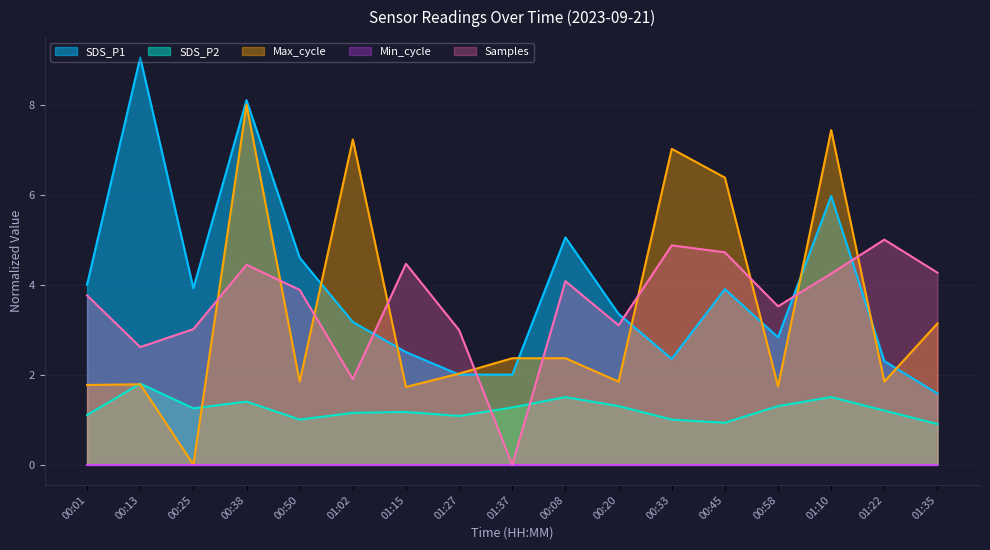

What is the value of the SDS_P1 point at the 5th from the left?

4.6